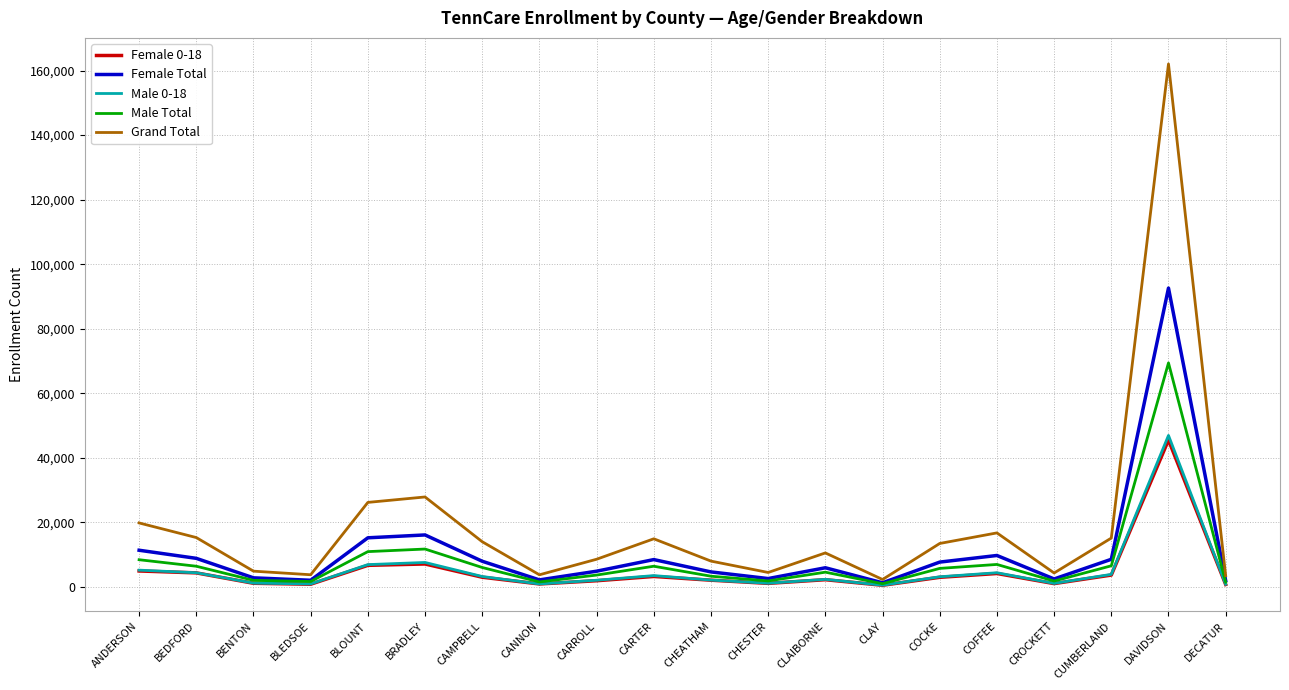

At which label does Female Total reach its peak?

DAVIDSON